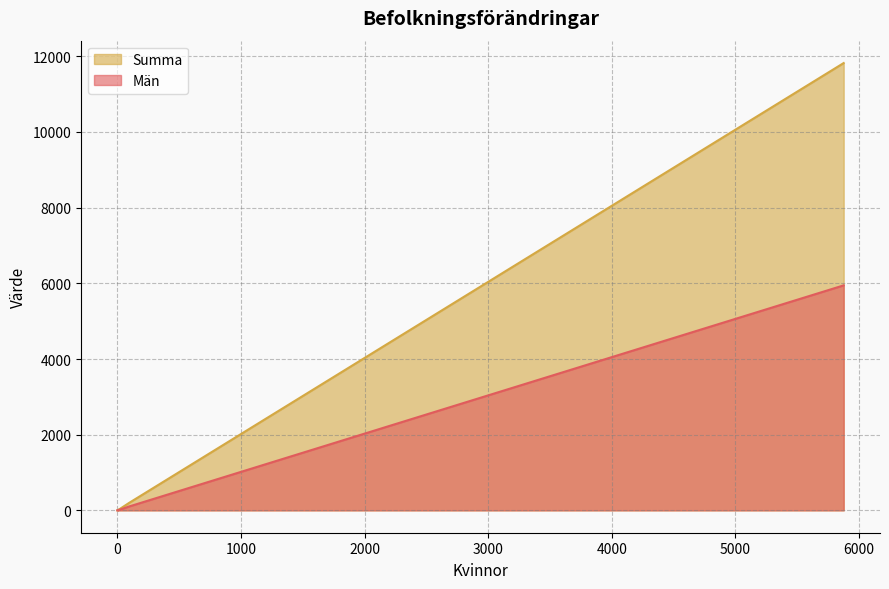

What is the sum of all Summa values?

12309